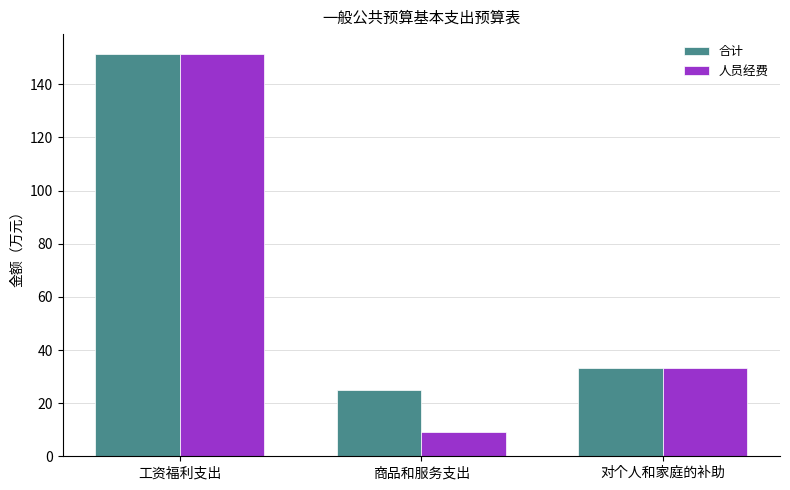

The 合计 series shows 151.3 at 工资福利支出. True or false?

True